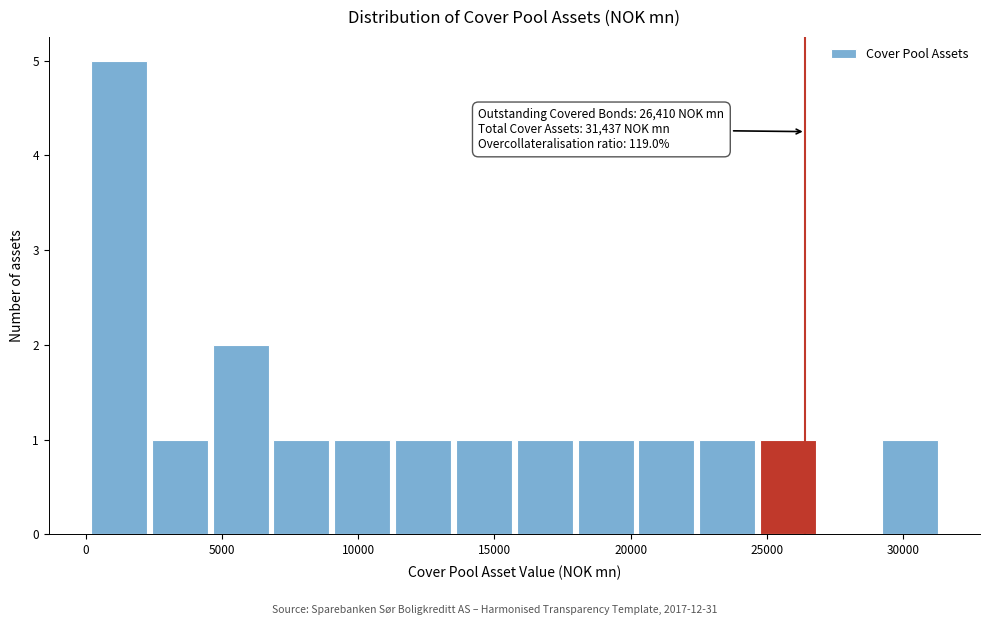

Which range on the x-axis has the tallest bar?

0 to 2500